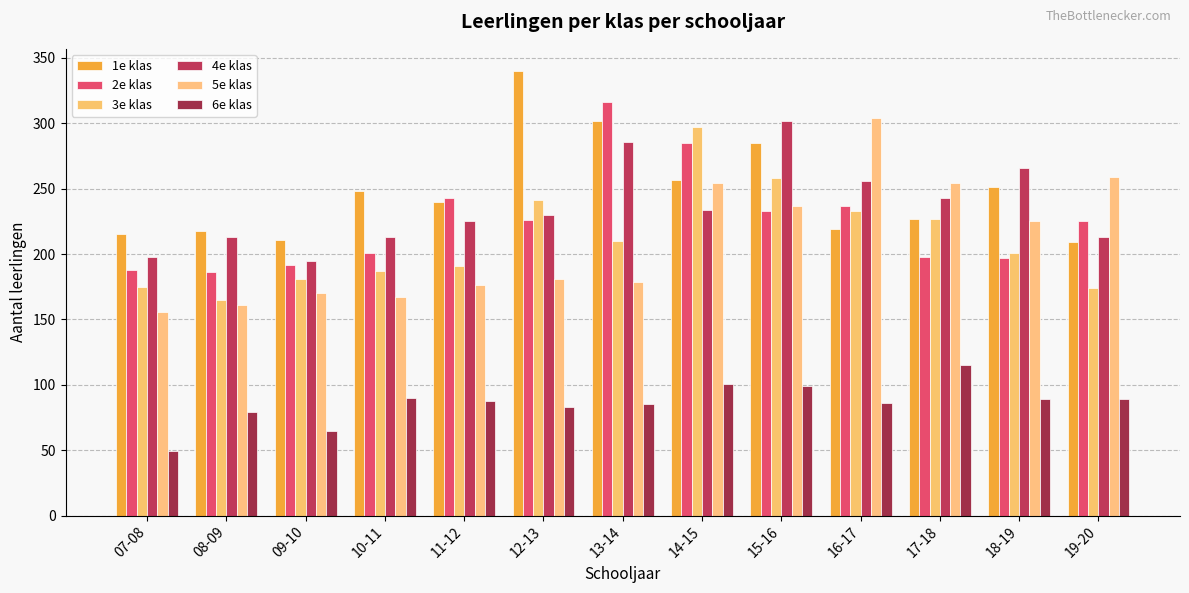

At how many categories does at least one series exceed 74?

13